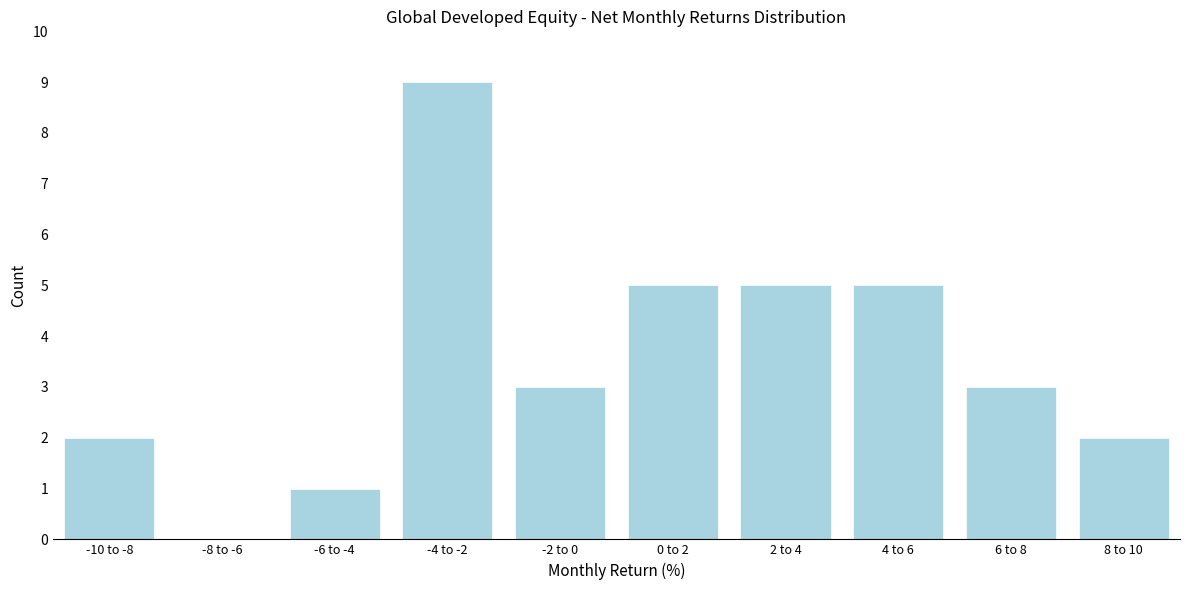

Reading left to right, what are all the values shown in this chart?

-10 to -8=2	-8 to -6=0	-6 to -4=1	-4 to -2=9	-2 to 0=3	0 to 2=5	2 to 4=5	4 to 6=5	6 to 8=3	8 to 10=2